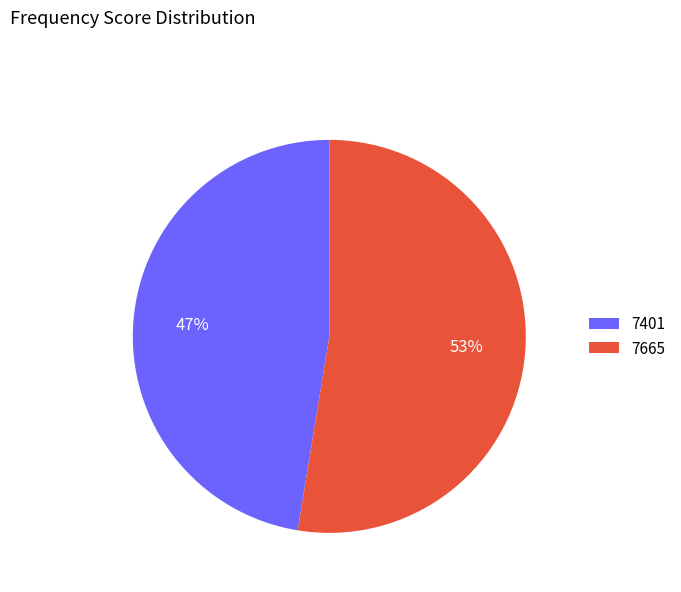

Combined, do 7401 and 7665 account for over 50%?

Yes